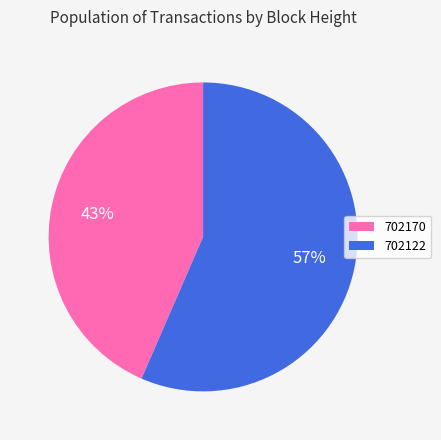

The 702122 slice represents 57% of the pie. True or false?

True